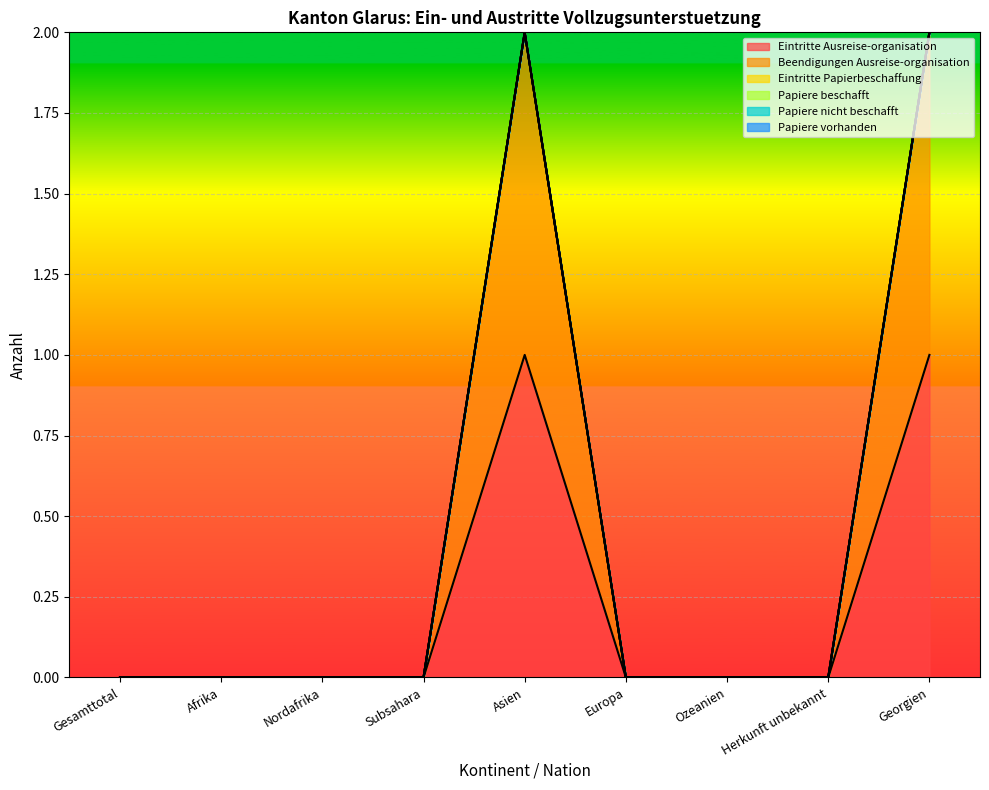

Which series has the largest range (max minus min)?

Eintritte Ausreise-organisation